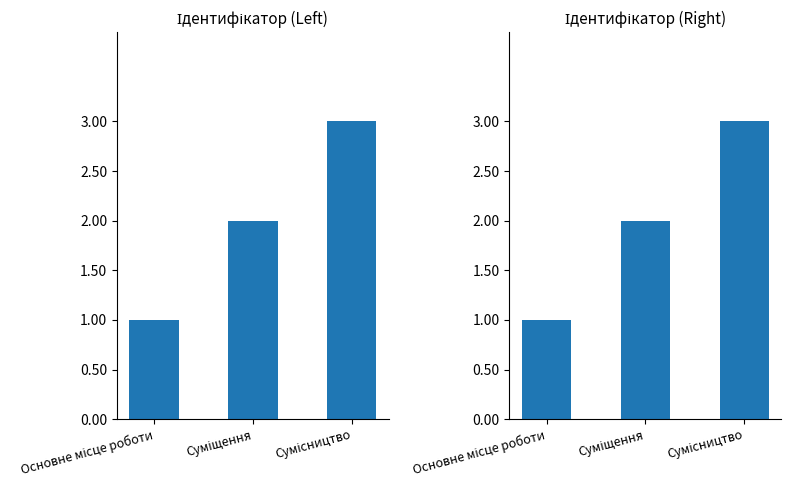

Count the values in the range 1 to 3.

3